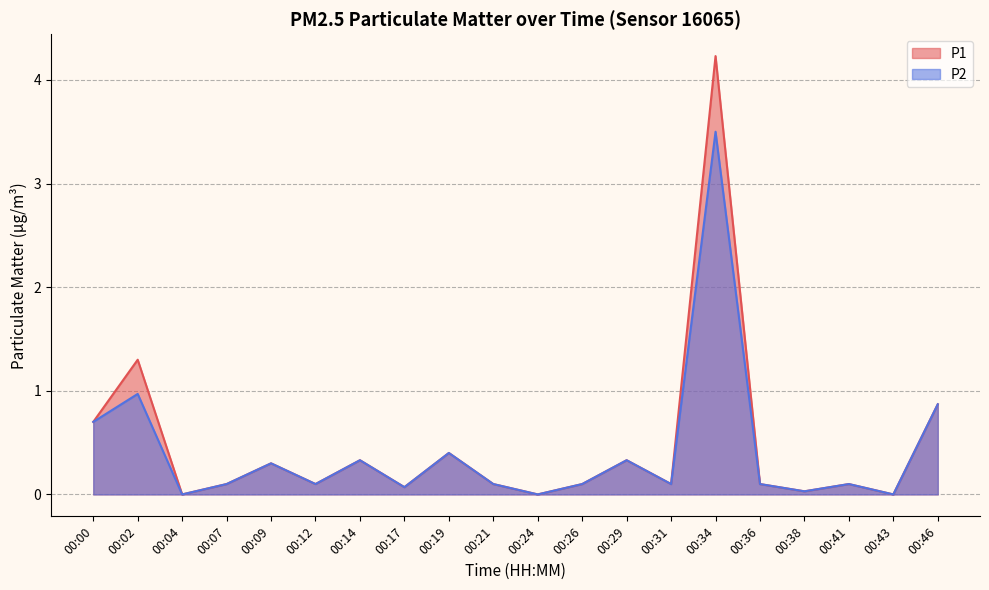

Rank the series at 00:24 from lowest to highest value.

P1, P2